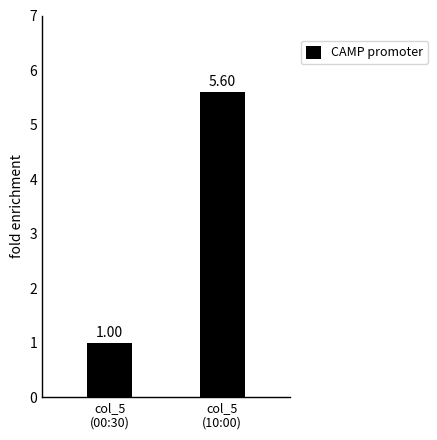

Reading left to right, what are all the values shown in this chart?

col_5
(00:30)=1.0	col_5
(10:00)=5.6